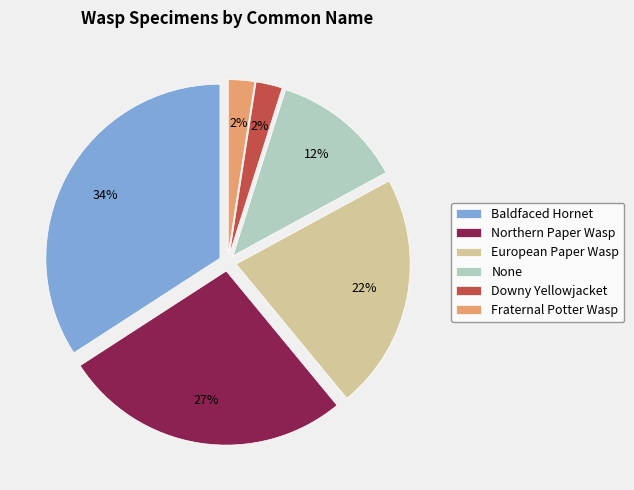

Do Downy Yellowjacket and European Paper Wasp together represent more than half of the pie?

No